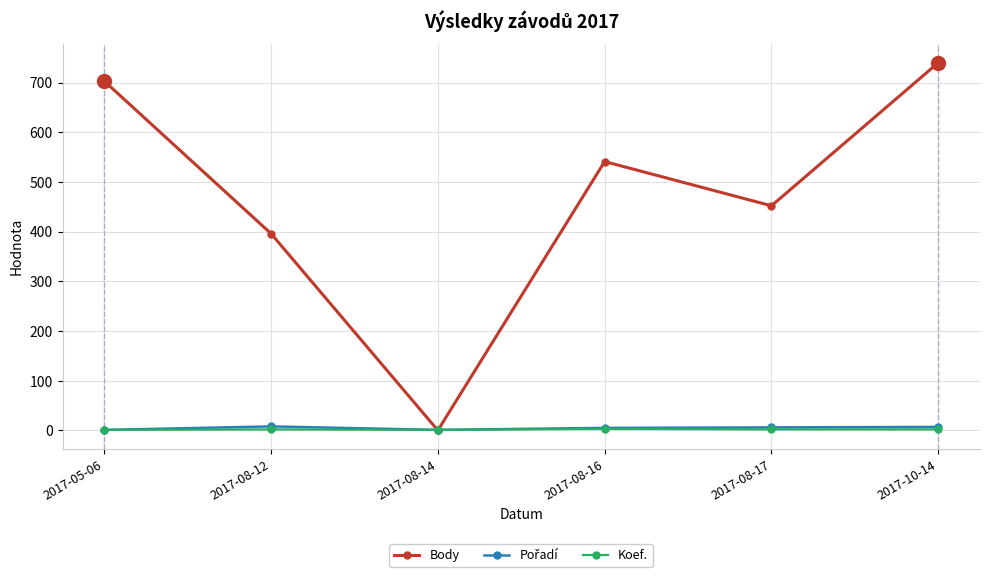

What is the label of the 3rd point from the left?

2017-08-14